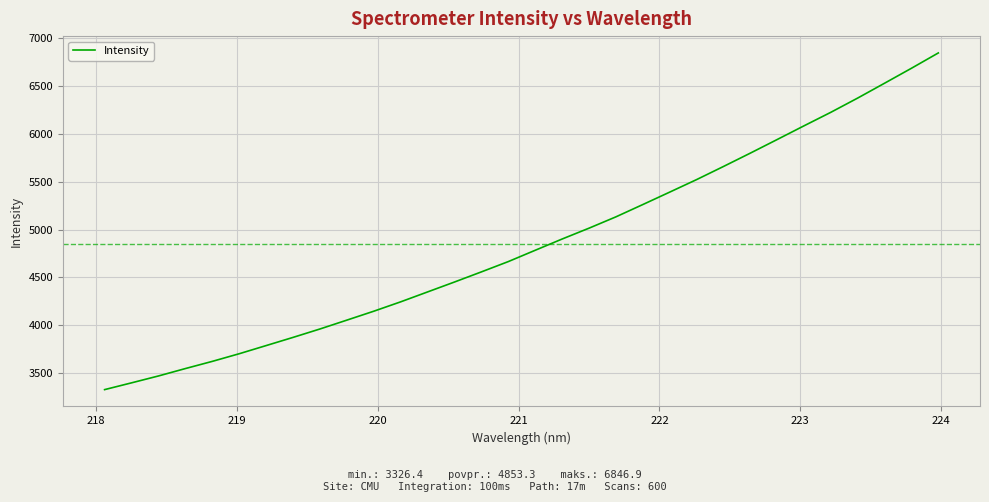

What is the greatest value displayed?

6846.9